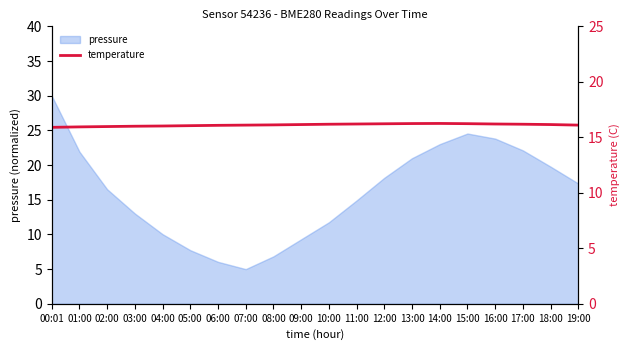

What is the label of the 18th point from the left?

17:00